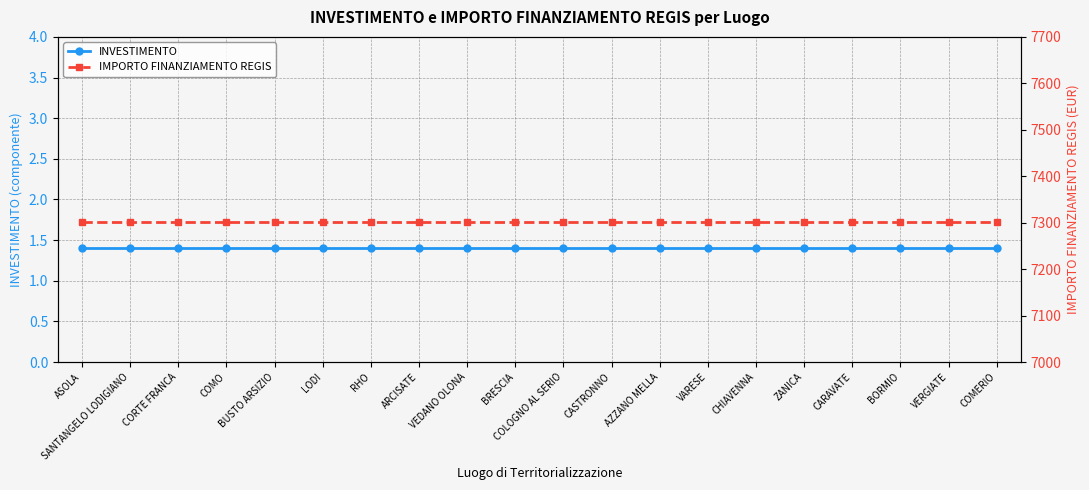

Does the chart display data point markers on the line(s)?

Yes